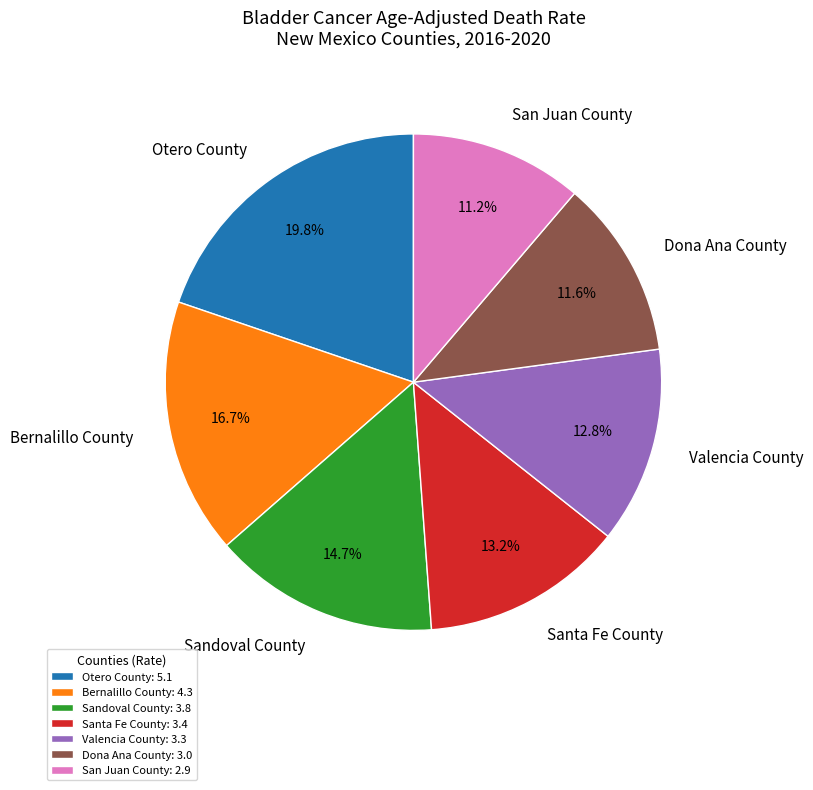

Is Sandoval County the majority of the pie?

No